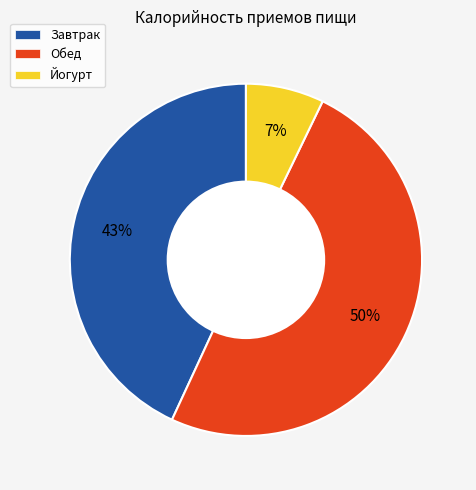

Between Обед and Йогурт, which is larger?

Обед